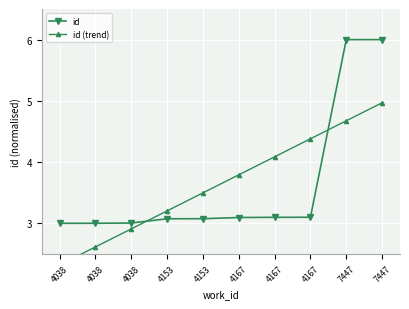

What is the sum of the id (trend) values at 4167 and 7447?

8.8